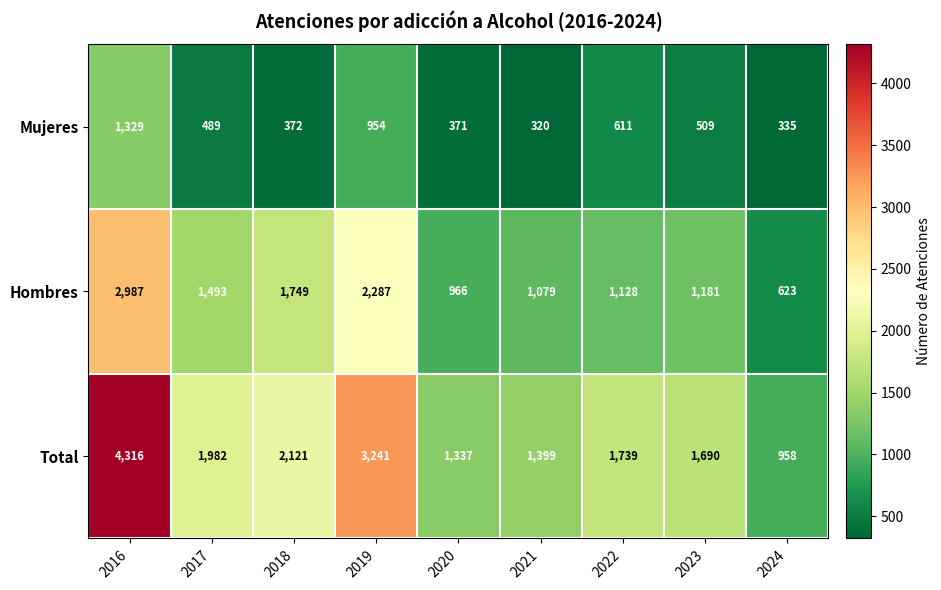

True or false: Total has a value of 958 at 2024.

True